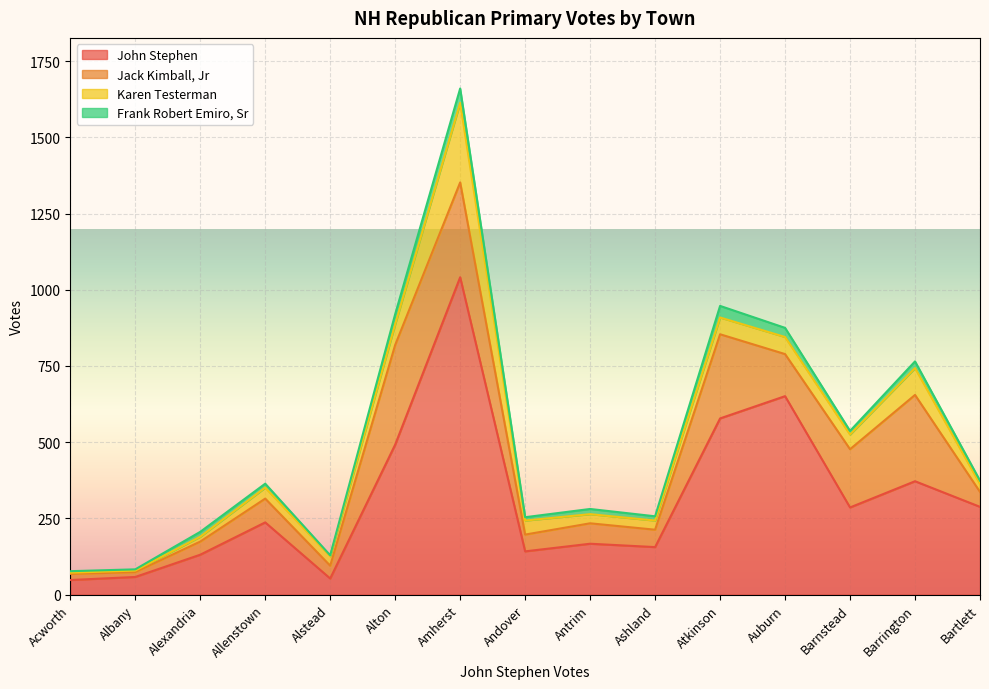

True or false: John Stephen and Frank Robert Emiro, Sr cross at least once.

False